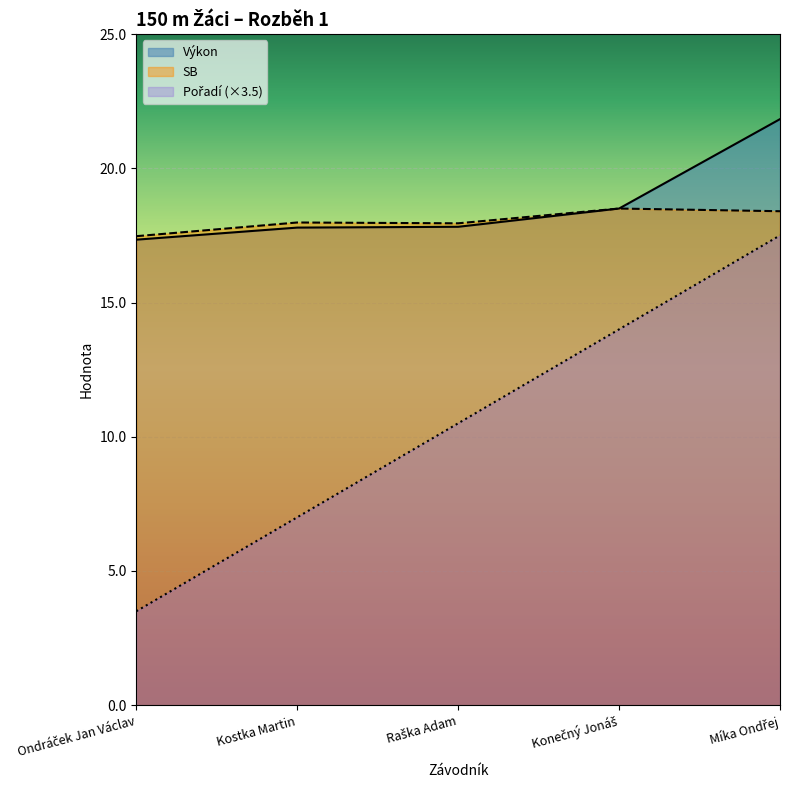

At which category does SB reach its first local valley?

Raška Adam